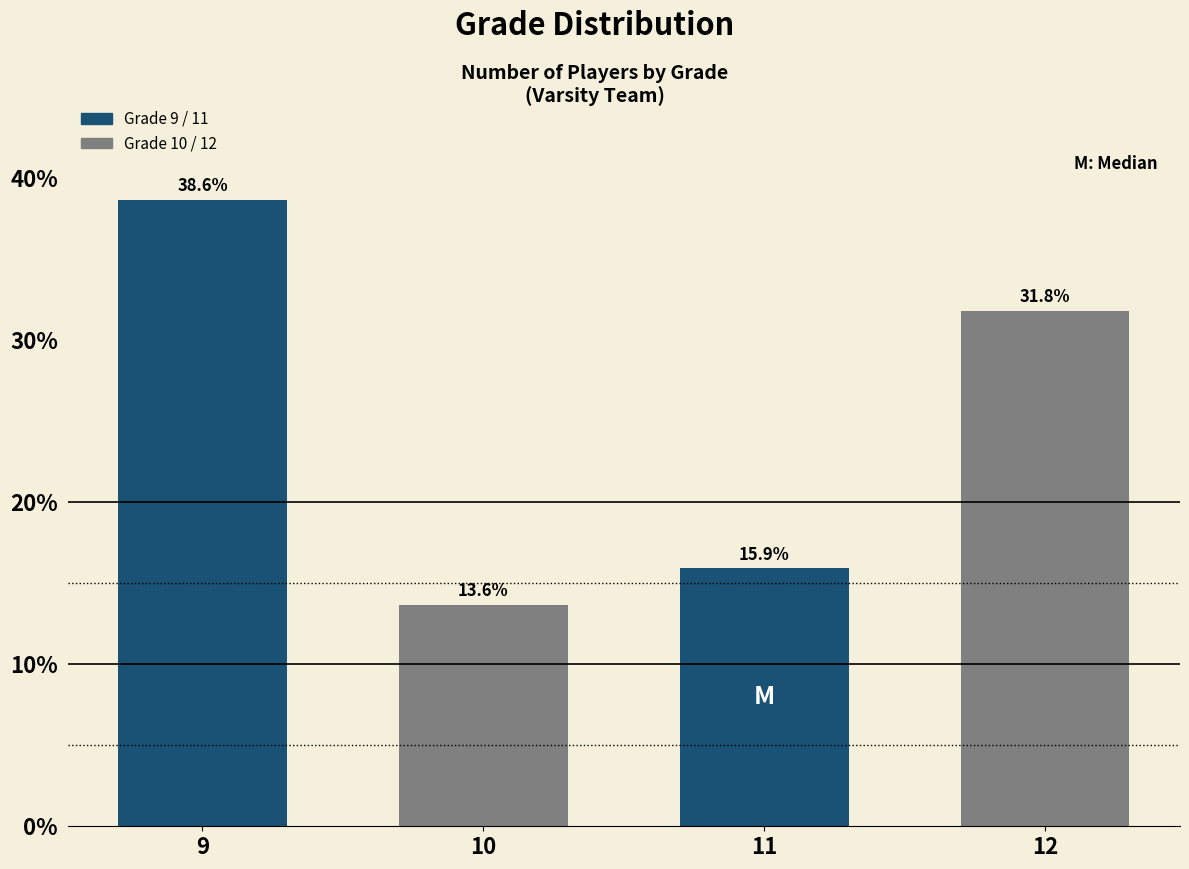

Reading left to right, list all the values displayed in this chart.

38.6	13.6	15.9	31.8